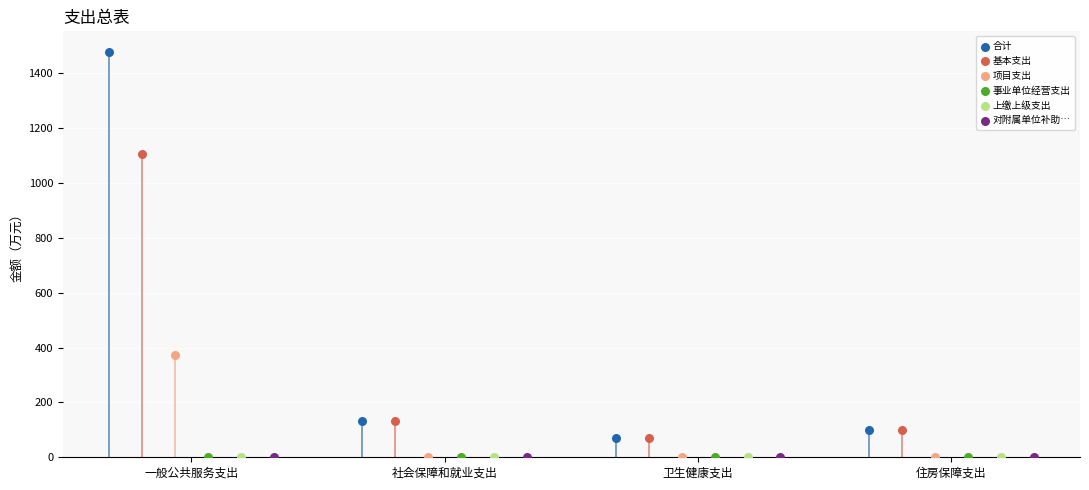

Which series reaches the minimum Y coordinate?

项目支出